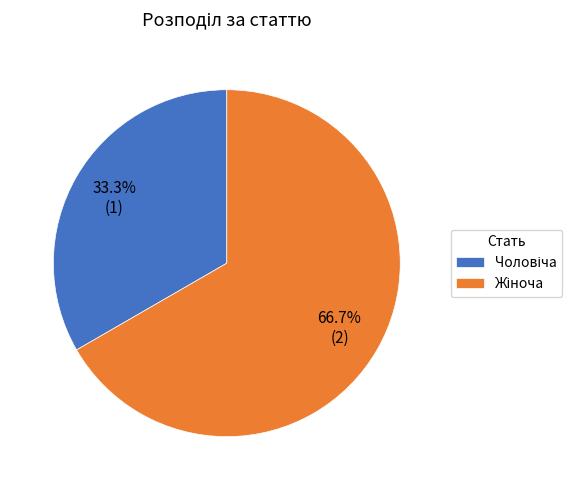

Is there any slice that represents more than half of the pie?

Yes